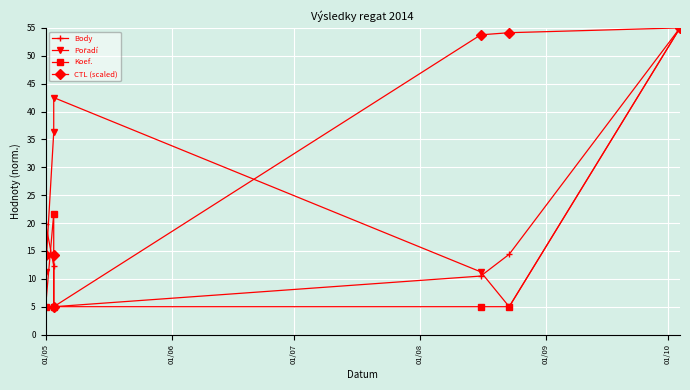

True or false: Pořadí and CTL (scaled) cross at least once.

True